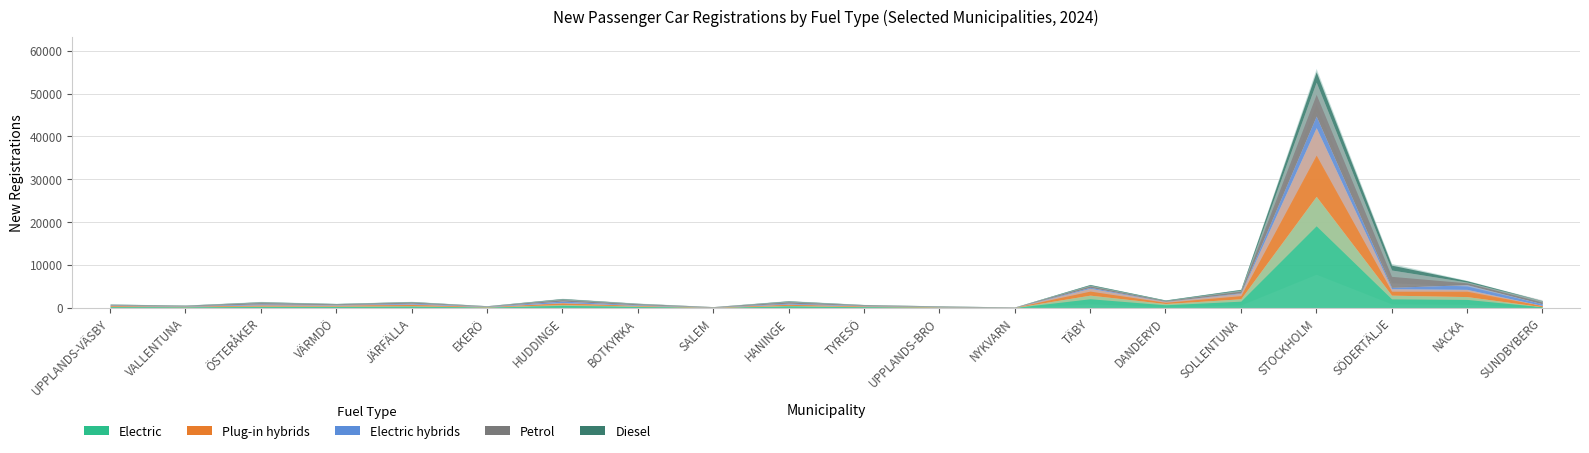

How many lines are shown in the chart?

5